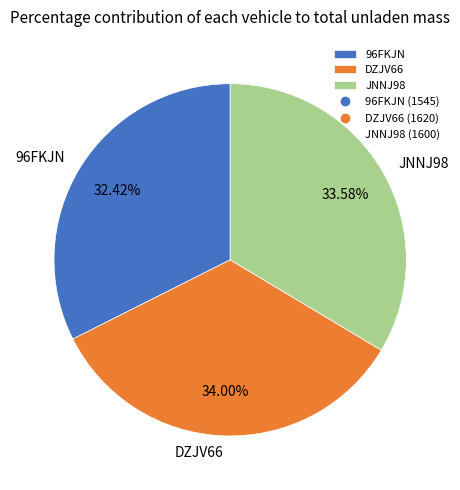

Between 96FKJN and JNNJ98, which is larger?

JNNJ98